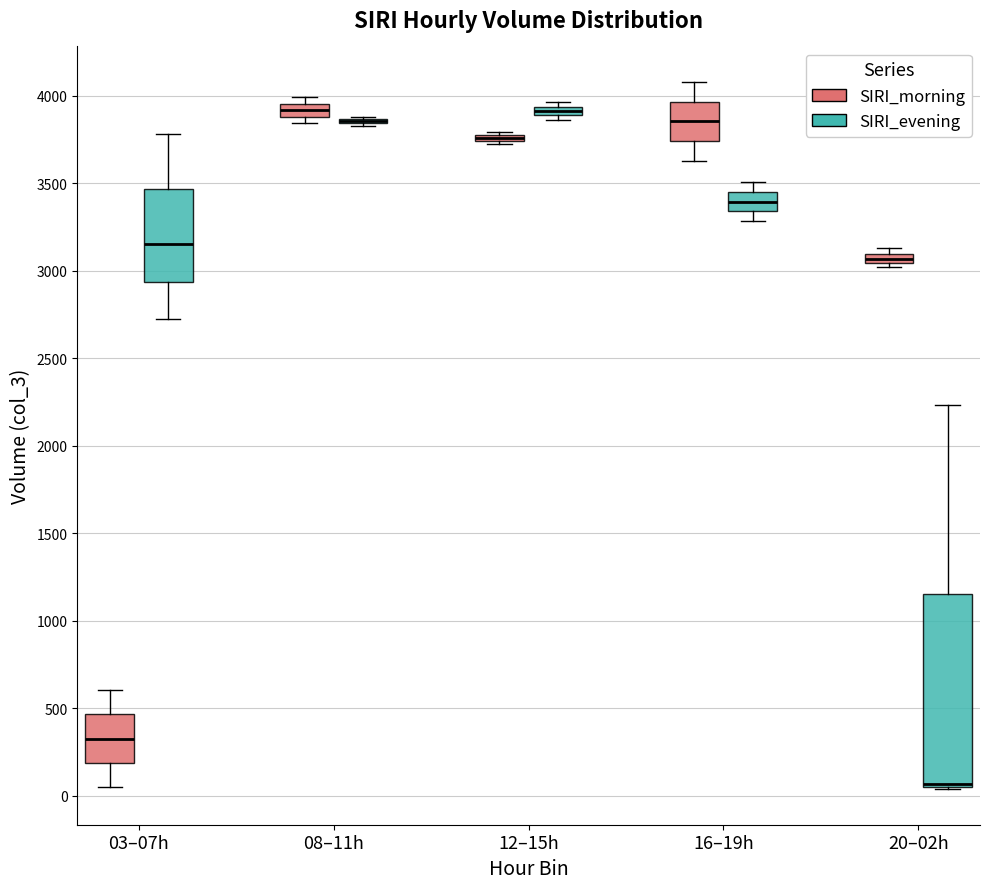

Which box is the tallest, from its lower edge to its upper edge?

20–02h (SIRI_evening)